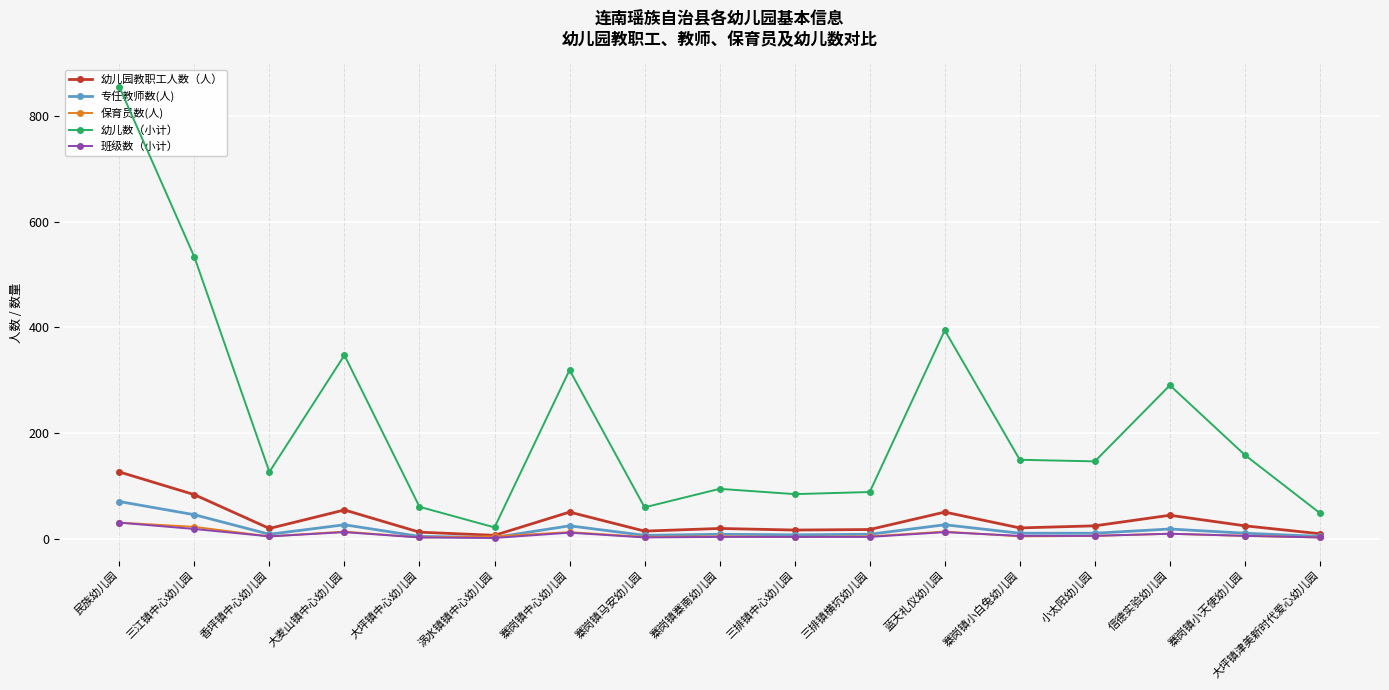

At how many categories does at least one series exceed 104?

10